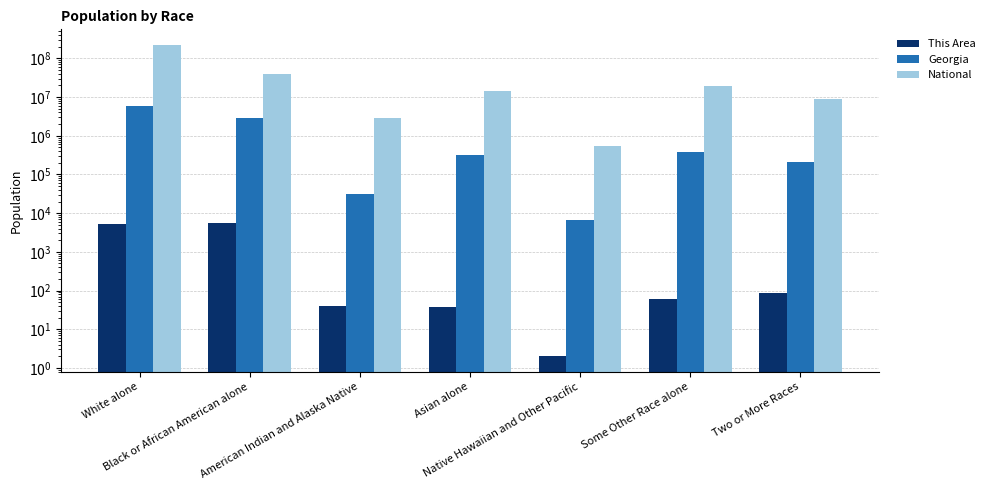

What is the total value across all series at Two or More Races?

9216646